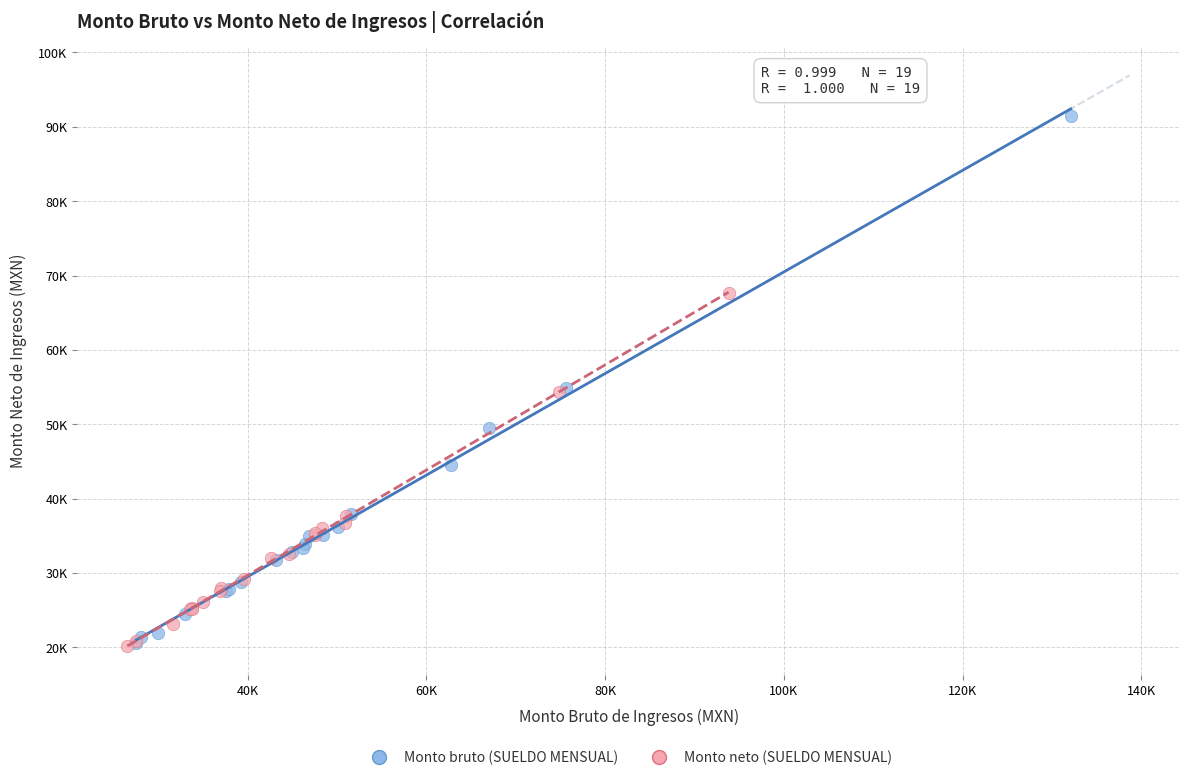

What are all the series names shown in the legend?

Monto bruto (SUELDO MENSUAL), Monto neto (SUELDO MENSUAL)